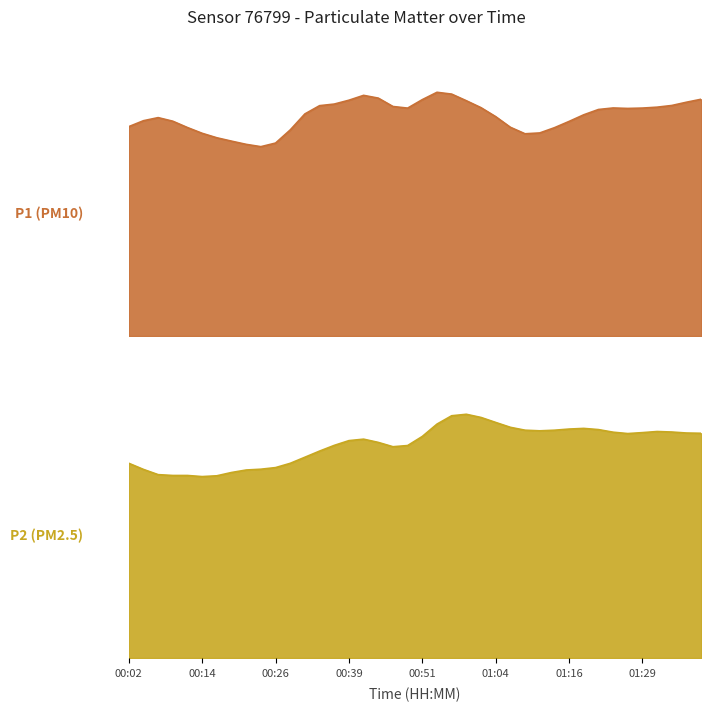

What is the sum of the P1 values at 01:14 and 00:26?

25.6